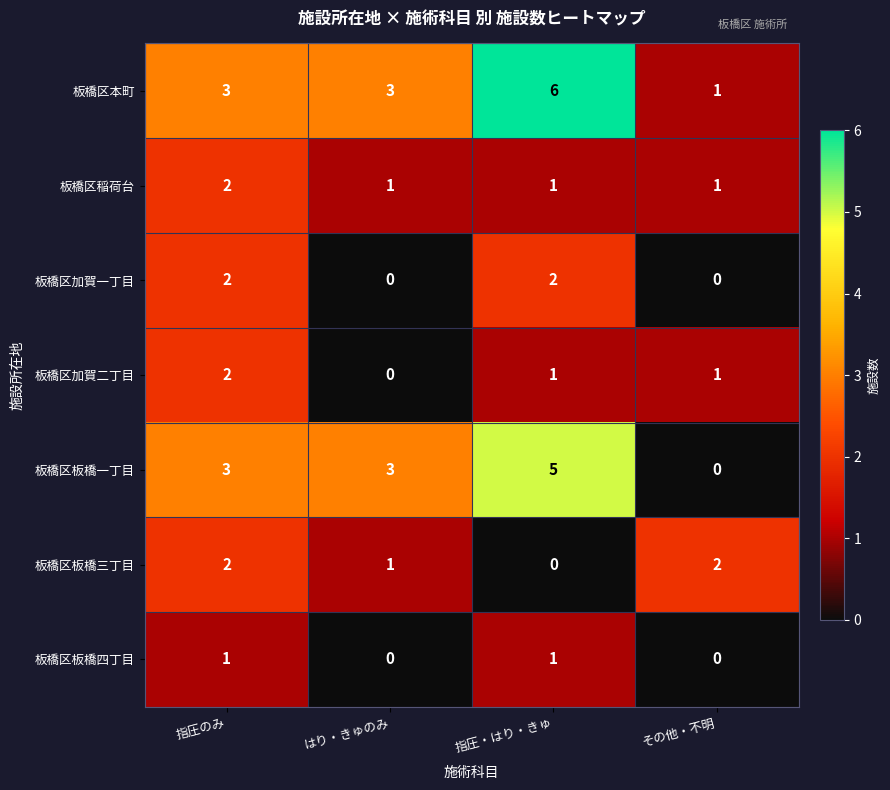

How many values in the 板橋区板橋一丁目 series are below 3?

1